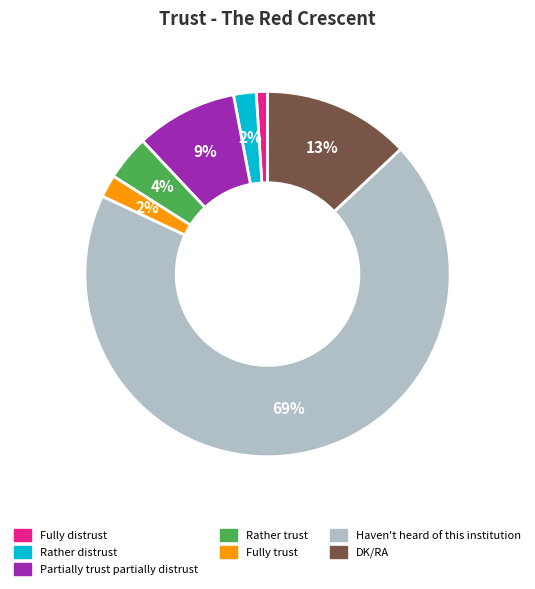

What percentage is the Partially trust partially distrust slice, to the nearest percent?

9%